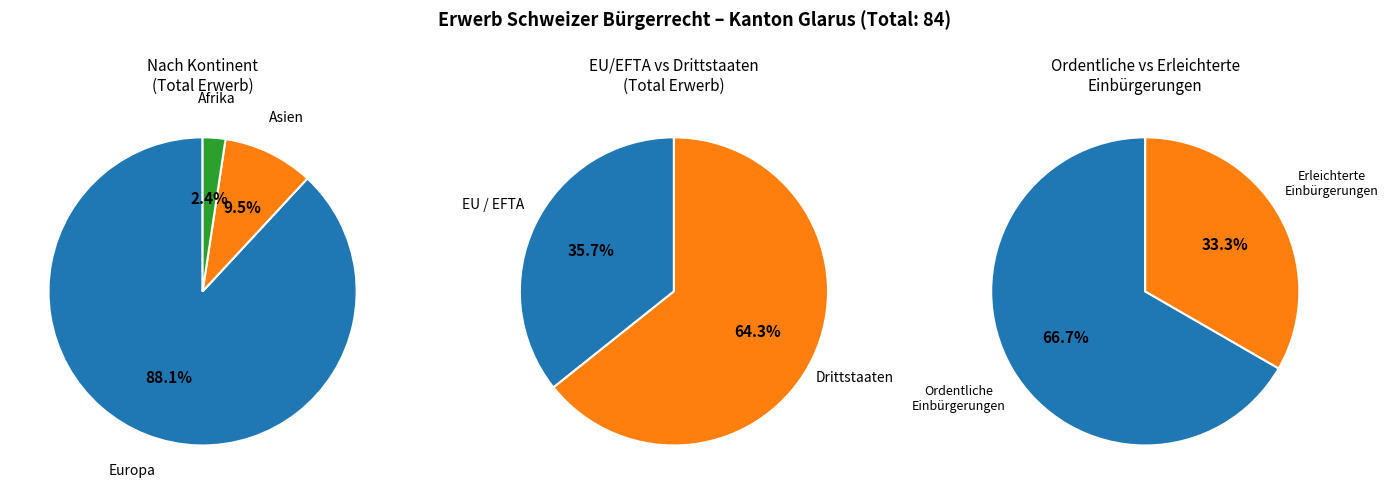

What is the largest slice in the pie chart?

Europa